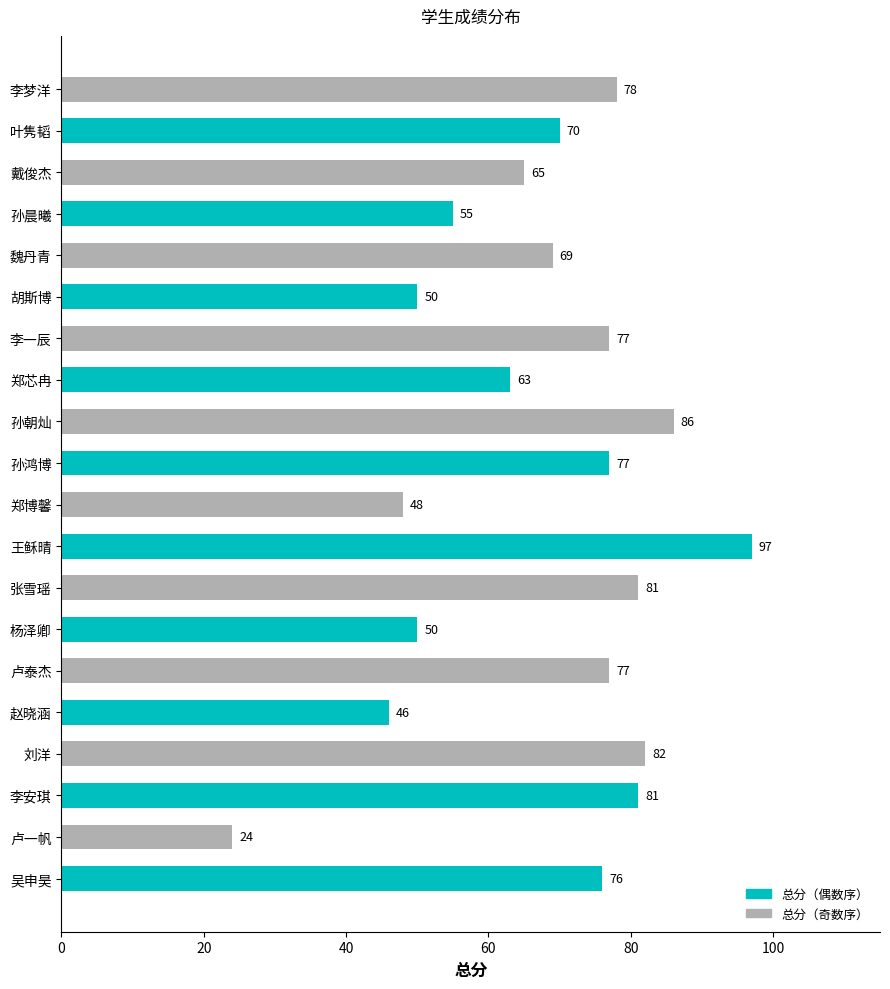

The value at 张雪瑶 is 81. True or false?

True